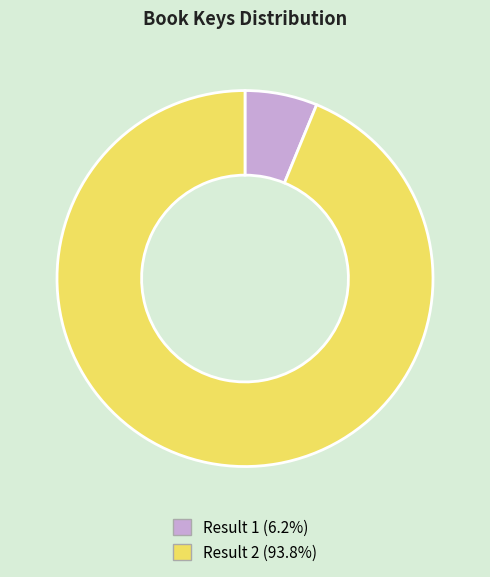

Is there any slice that represents more than half of the pie?

Yes